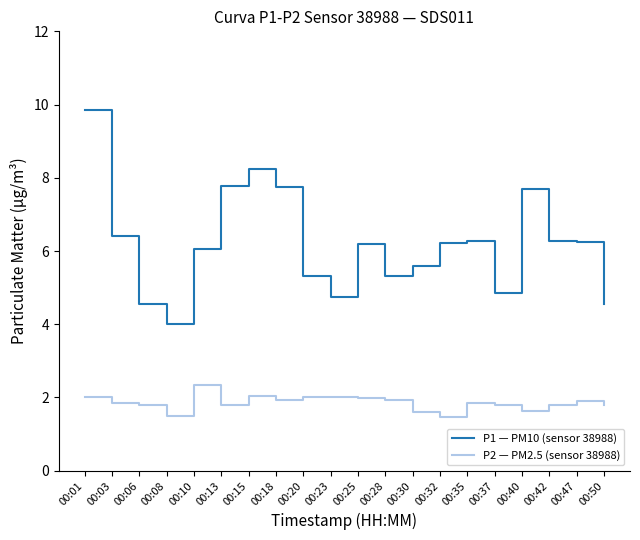

True or false: P2 — PM2.5 (sensor 38988) and P1 — PM10 (sensor 38988) intersect in this chart.

False